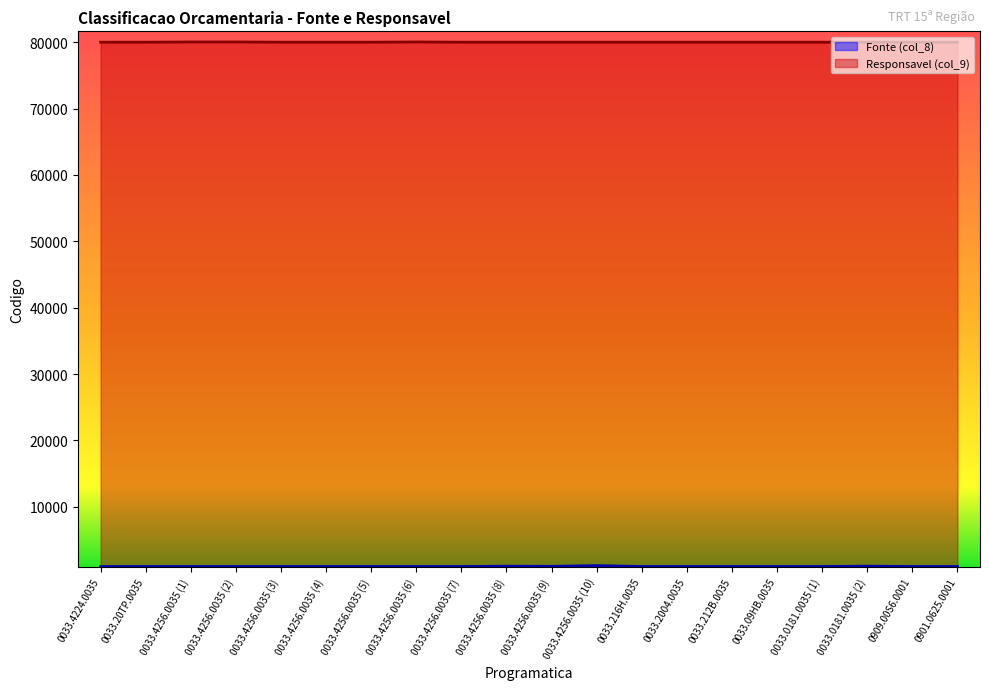

True or false: Responsavel (col_9) and Fonte (col_8) cross at least once.

False